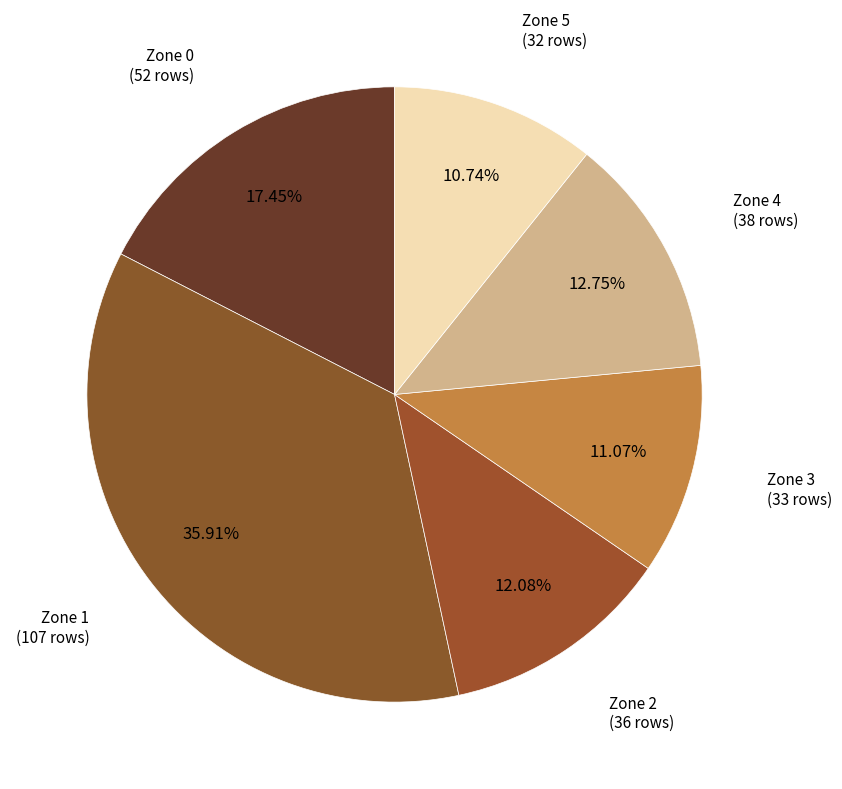

How many slices are in this pie chart?

6